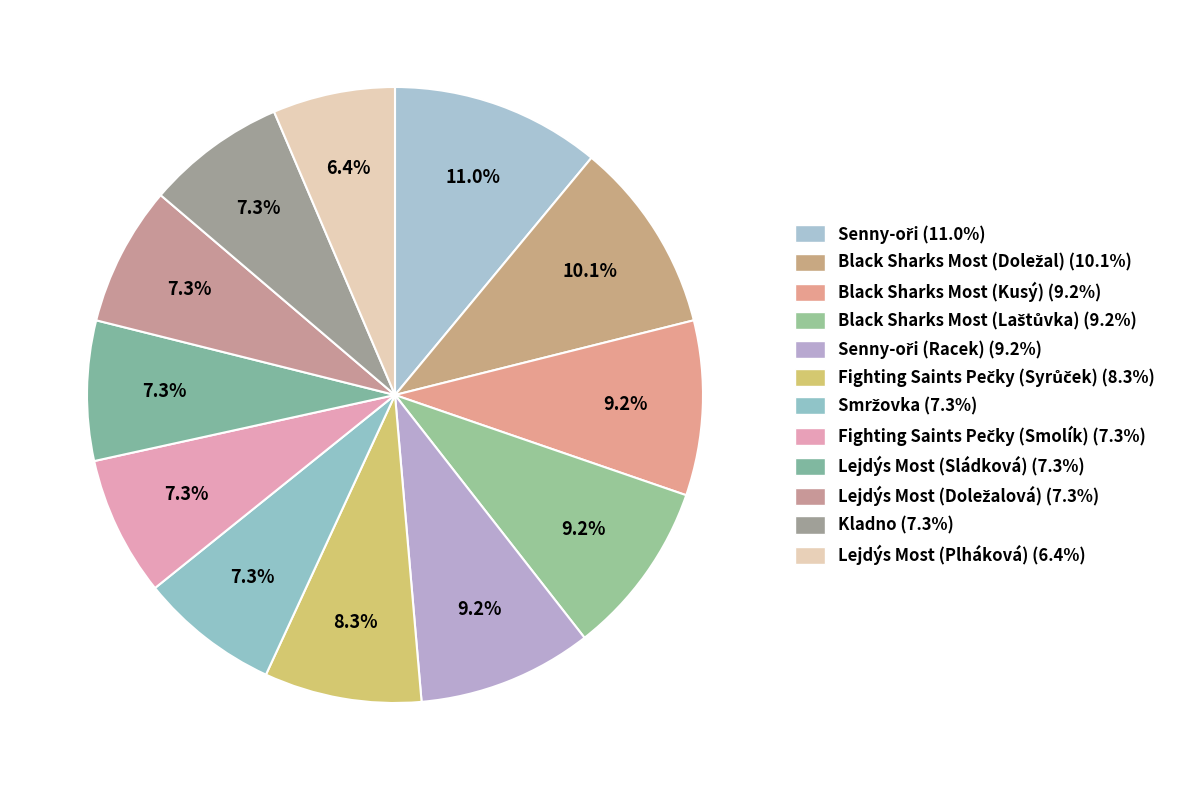

Which category has the biggest portion of the pie?

Senny-oři